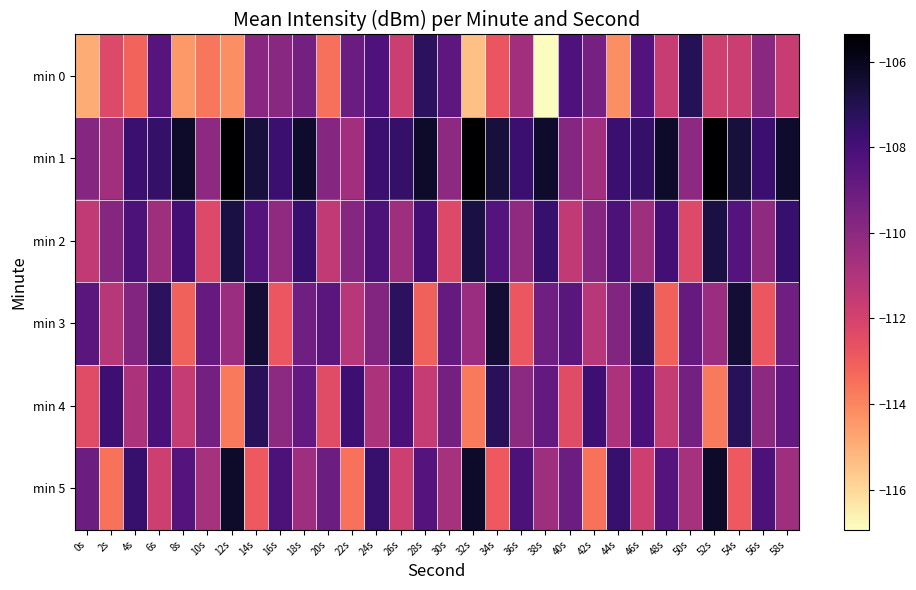

What is the maximum value shown in the chart?

-105.4